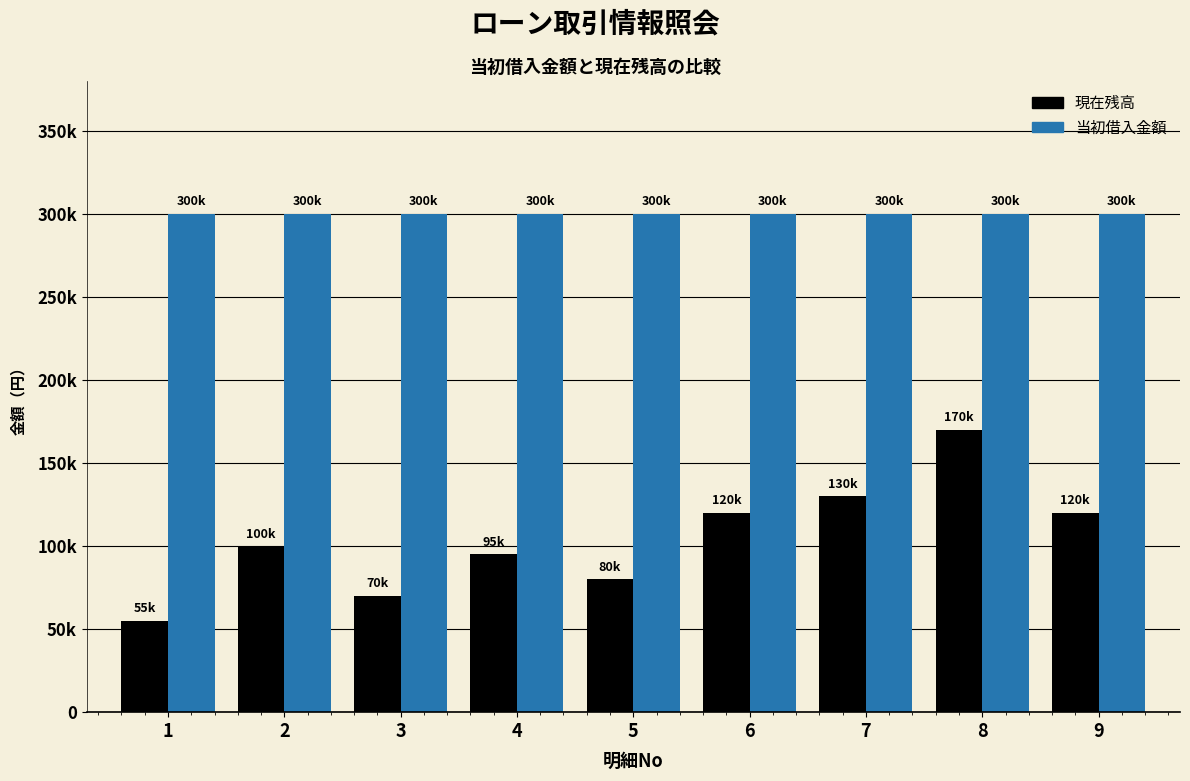

The 現在残高 series shows 31244 at 1. True or false?

False